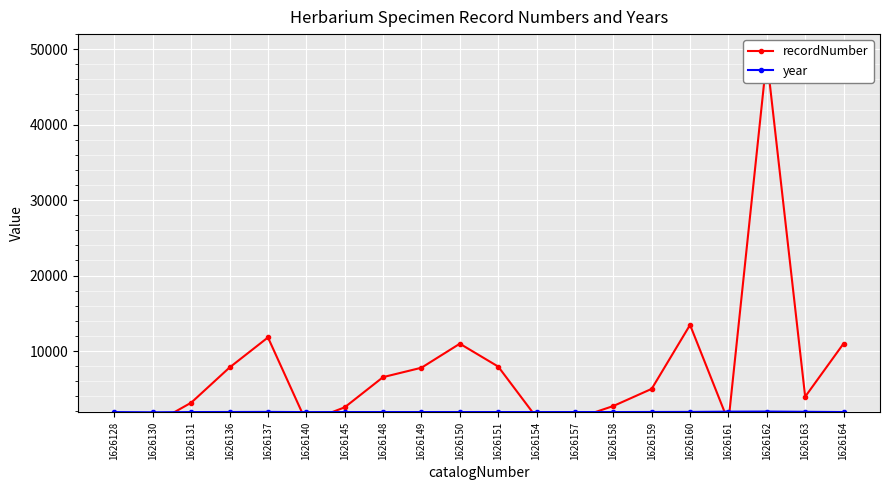

Where do recordNumber and year first cross each other?

1626130 and 1626131